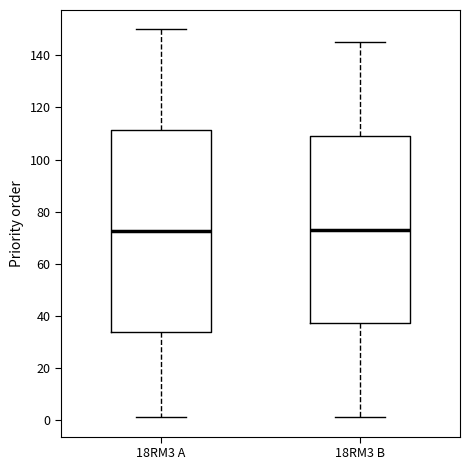

Where does the upper whisker of the box for 18RM3 A end on the y-axis? The values are not printed on the chart, so give them approximately, as read against the axis.

150